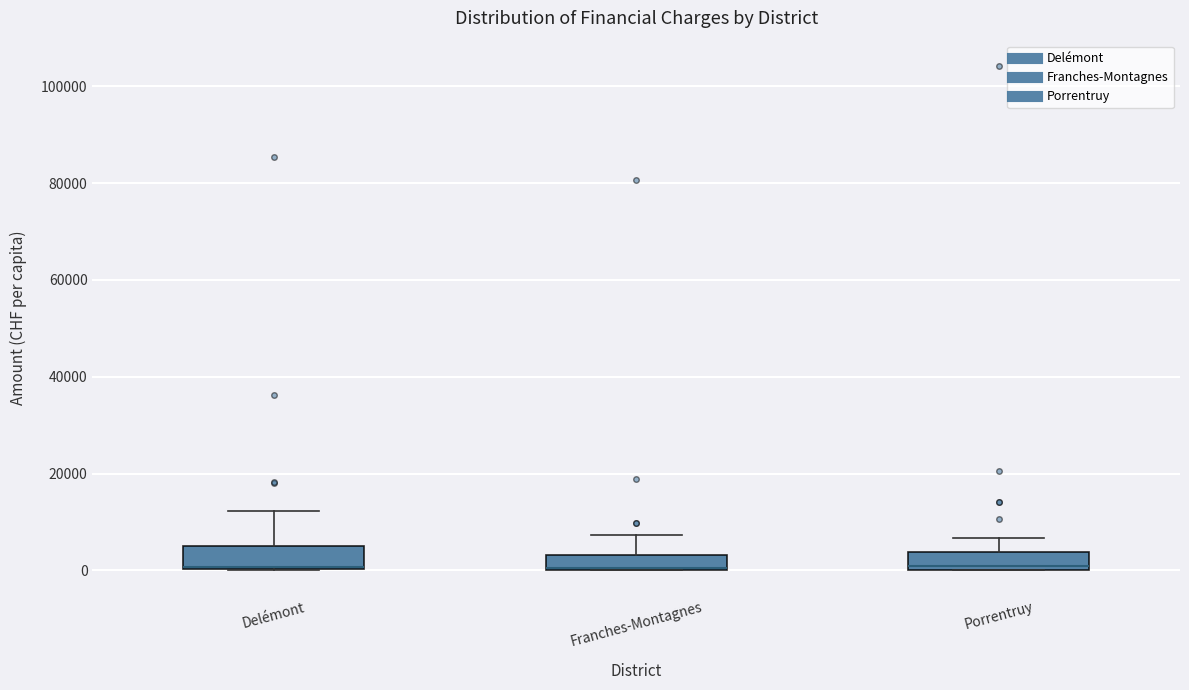

Where does the upper whisker of the box for Porrentruy end on the y-axis? The values are not printed on the chart, so give them approximately, as read against the axis.

6000